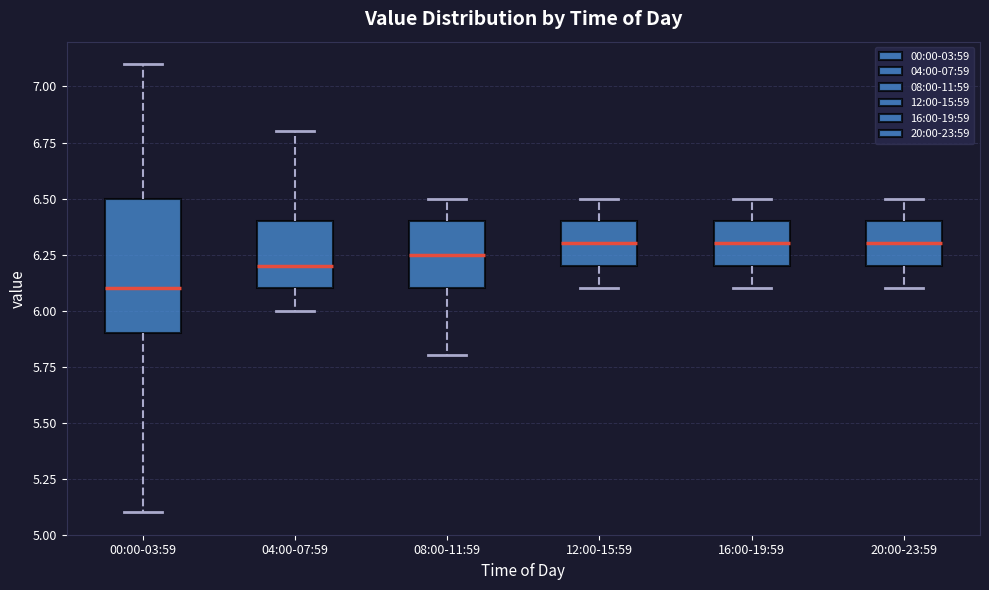

Reading left to right, read every box against the y-axis: the position of its median line, the range the box covers, and the ends of its whiskers. The values are not printed on the chart, so give them approximately, as read against the axis.

00:00-03:59: median 6.10, box 5.90 to 6.50, whiskers 5.10 to 7.10
04:00-07:59: median 6.20, box 6.10 to 6.40, whiskers 6.00 to 6.80
08:00-11:59: median 6.25, box 6.10 to 6.40, whiskers 5.80 to 6.50
12:00-15:59: median 6.30, box 6.20 to 6.40, whiskers 6.10 to 6.50
16:00-19:59: median 6.30, box 6.20 to 6.40, whiskers 6.10 to 6.50
20:00-23:59: median 6.30, box 6.20 to 6.40, whiskers 6.10 to 6.50